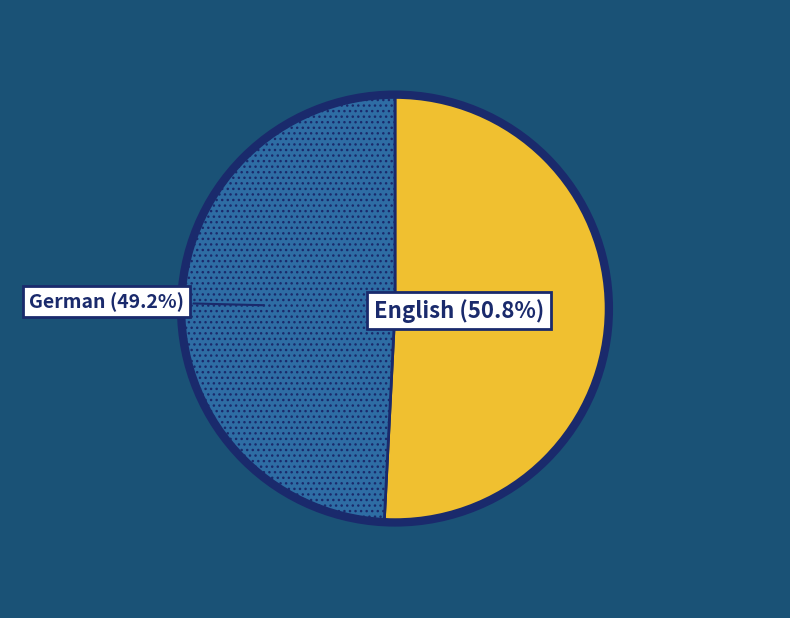

Is there any slice that represents more than half of the pie?

Yes